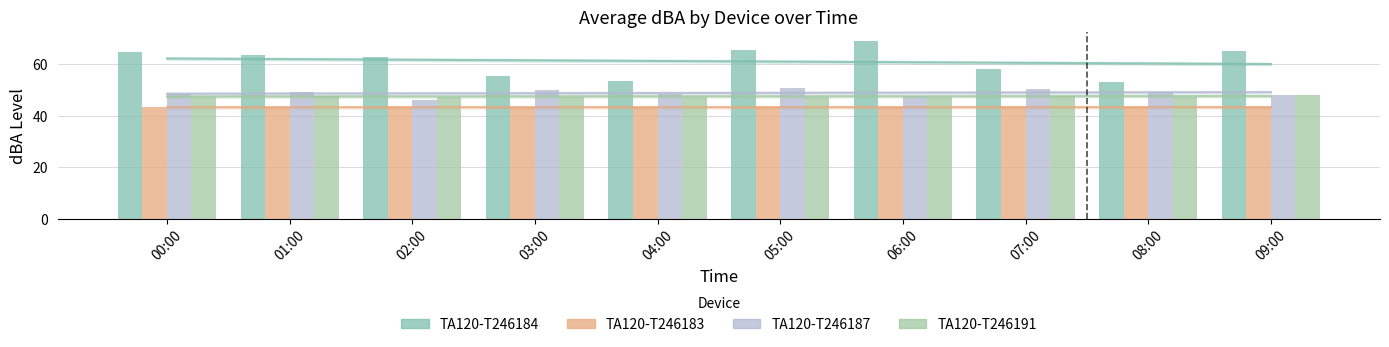

What position from the left is 03:00?

4